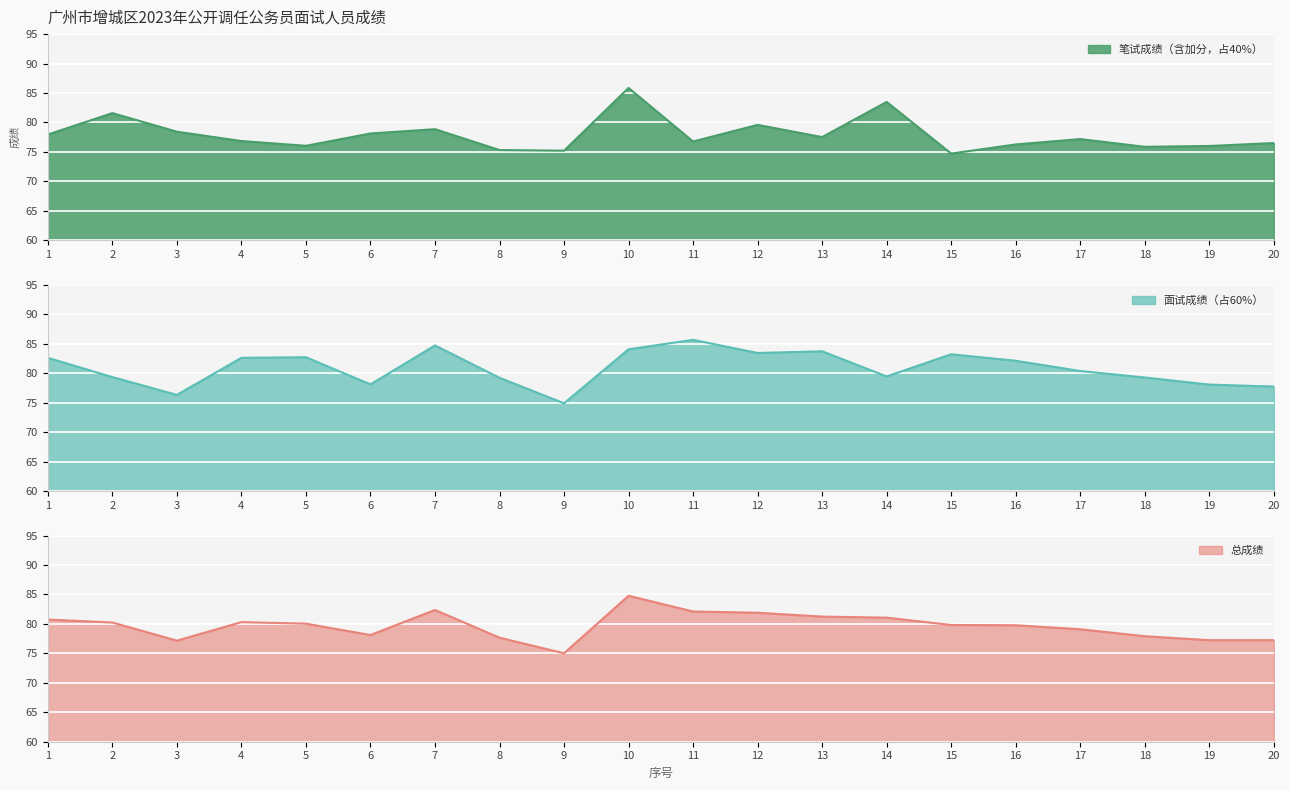

True or false: 总成绩 and 笔试成绩（含加分，占40%） intersect in this chart.

True